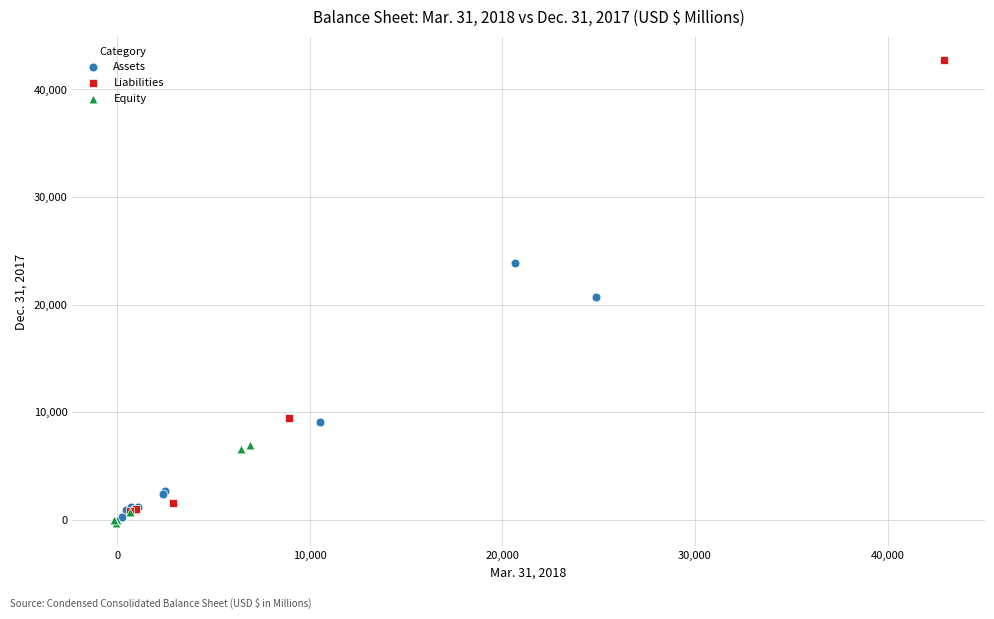

Which series reaches the maximum Y coordinate?

Liabilities